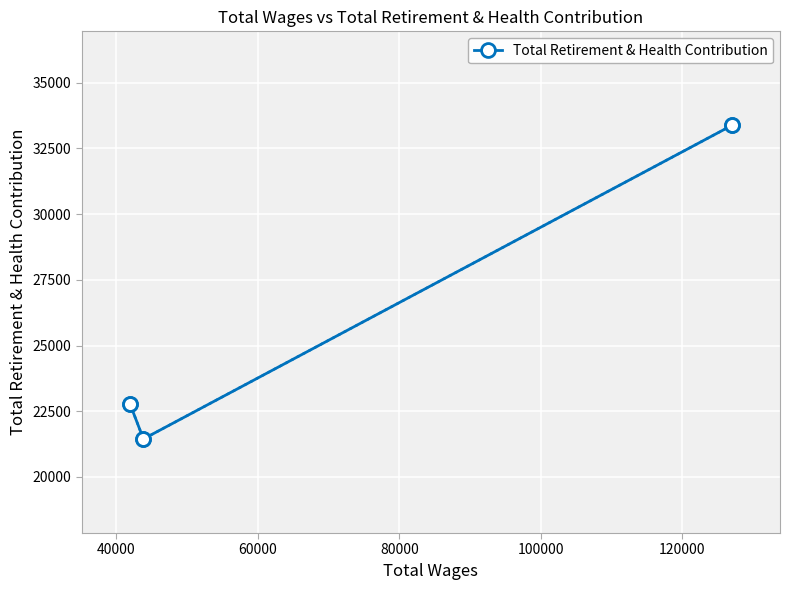

Reading left to right, transcribe all the data shown in this chart.

22792	21446	33376